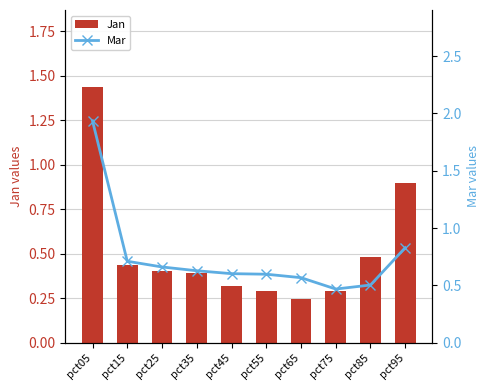

At pct25, list the series in order from smallest to largest.

Jan, Mar